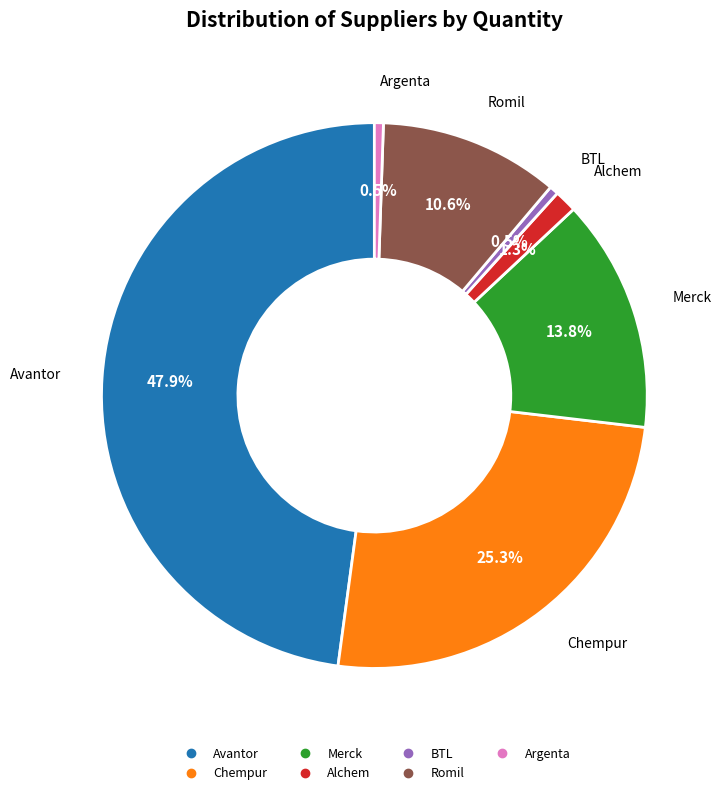

Between Merck and Avantor, which is larger?

Avantor